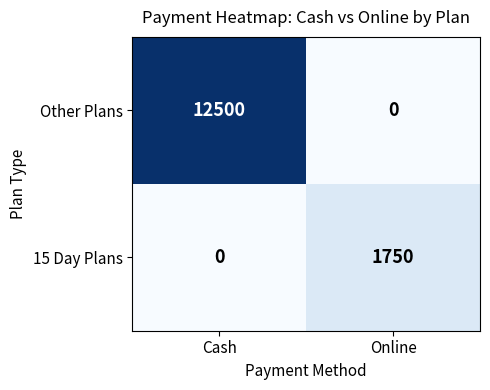

Reading right to left, list all the values displayed in this chart.

Other Plans: 0	12500
15 Day Plans: 1750	0